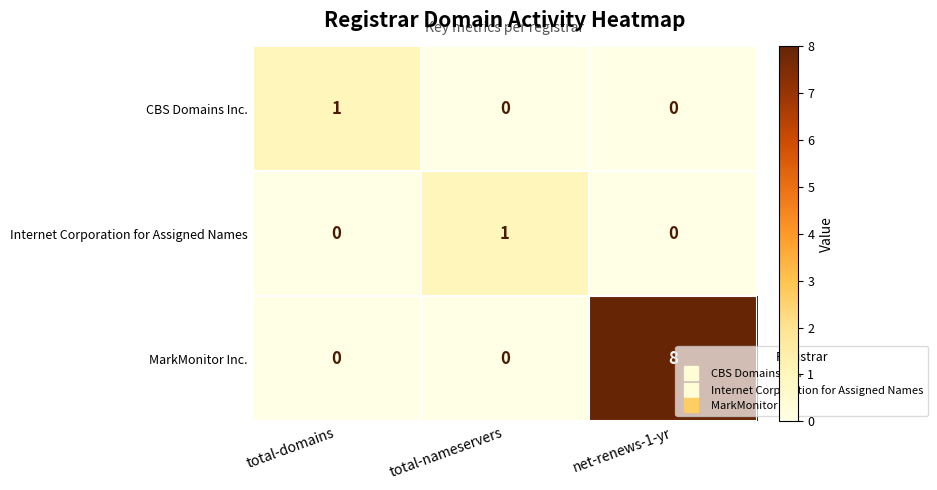

Which series has the largest range (max minus min)?

MarkMonitor Inc.